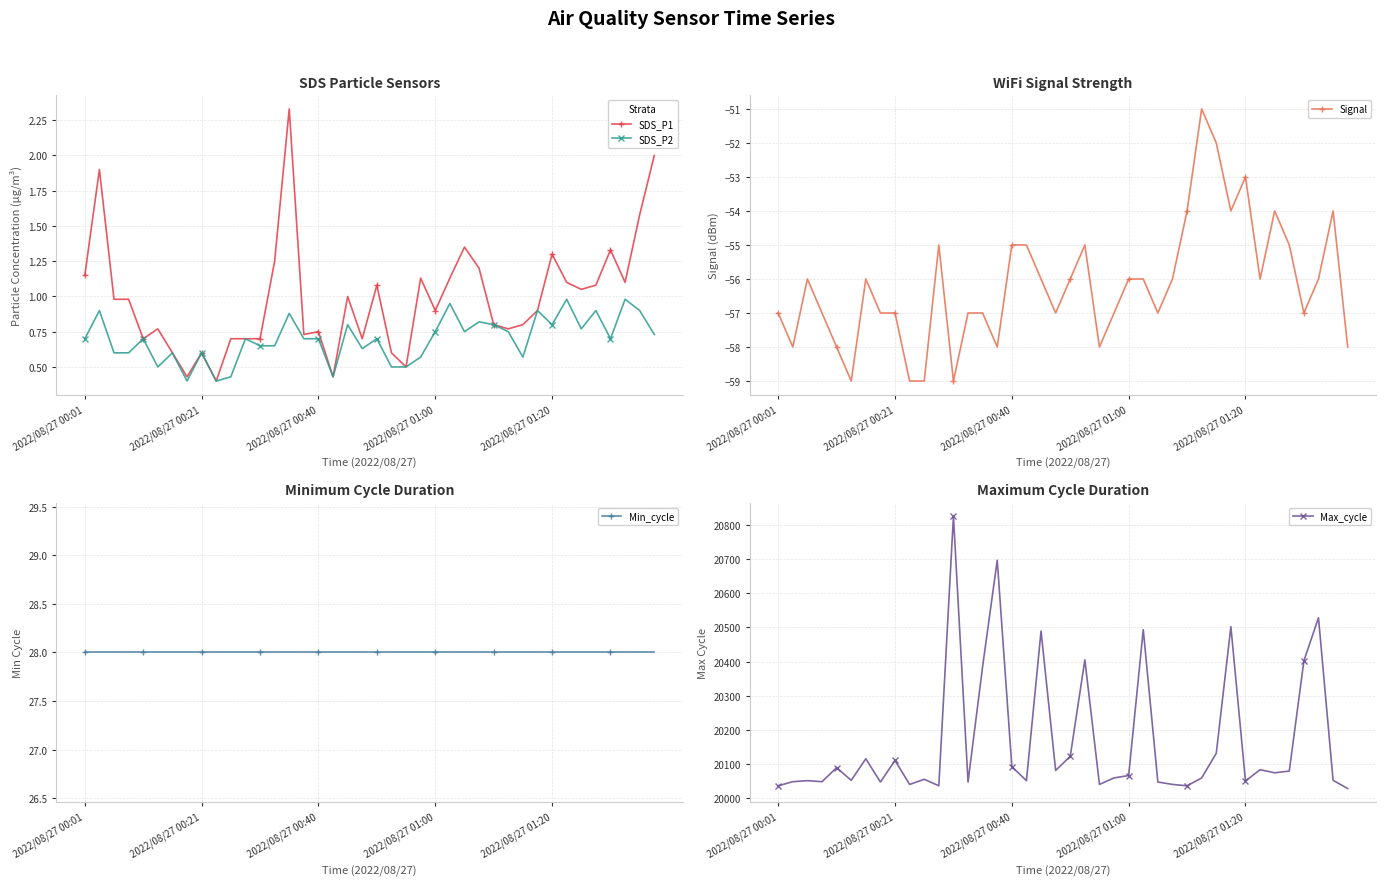

Reading left to right, transcribe all the data shown in this chart.

SDS_P1: 1.1	1.9	1.0	1.0	0.7	0.8	0.6	0.4	0.6	0.4	0.7	0.7	0.7	1.2	2.3	0.7	0.8	0.4	1.0	0.7	1.1	0.6	0.5	1.1	0.9	1.1	1.4	1.2	0.8	0.8	0.8	0.9	1.3	1.1	1.1	1.1	1.3	1.1	1.6	2.0
SDS_P2: 0.7	0.9	0.6	0.6	0.7	0.5	0.6	0.4	0.6	0.4	0.4	0.7	0.7	0.7	0.9	0.7	0.7	0.4	0.8	0.6	0.7	0.5	0.5	0.6	0.8	0.9	0.8	0.8	0.8	0.8	0.6	0.9	0.8	1.0	0.8	0.9	0.7	1.0	0.9	0.7
Signal: -57.0	-58.0	-56.0	-57.0	-58.0	-59.0	-56.0	-57.0	-57.0	-59.0	-59.0	-55.0	-59.0	-57.0	-57.0	-58.0	-55.0	-55.0	-56.0	-57.0	-56.0	-55.0	-58.0	-57.0	-56.0	-56.0	-57.0	-56.0	-54.0	-51.0	-52.0	-54.0	-53.0	-56.0	-54.0	-55.0	-57.0	-56.0	-54.0	-58.0
Min_cycle: 28.0	28.0	28.0	28.0	28.0	28.0	28.0	28.0	28.0	28.0	28.0	28.0	28.0	28.0	28.0	28.0	28.0	28.0	28.0	28.0	28.0	28.0	28.0	28.0	28.0	28.0	28.0	28.0	28.0	28.0	28.0	28.0	28.0	28.0	28.0	28.0	28.0	28.0	28.0	28.0
Max_cycle: 20037.0	20049.0	20052.0	20049.0	20090.0	20053.0	20116.0	20048.0	20111.0	20041.0	20056.0	20037.0	20824.0	20048.0	20386.0	20696.0	20093.0	20052.0	20489.0	20082.0	20123.0	20405.0	20041.0	20060.0	20067.0	20493.0	20048.0	20041.0	20037.0	20060.0	20132.0	20502.0	20051.0	20084.0	20075.0	20080.0	20402.0	20528.0	20053.0	20029.0